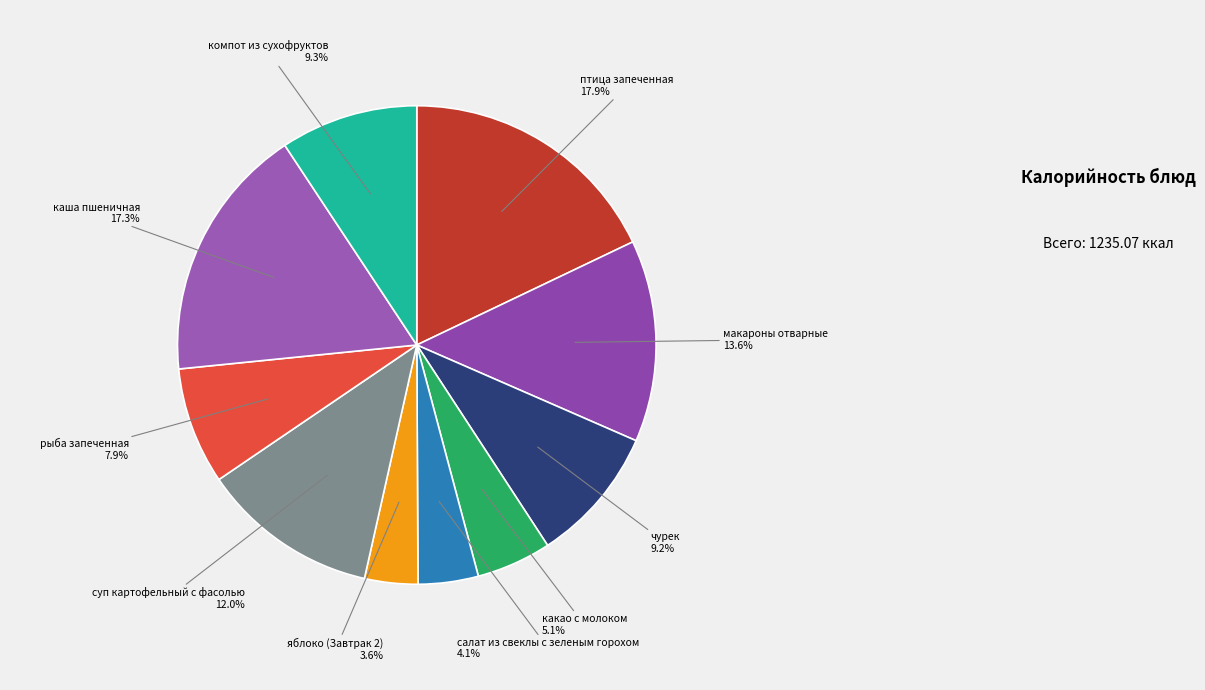

What is the ratio of the value at птица запеченная to the value at суп картофельный с фасолью?

1.5